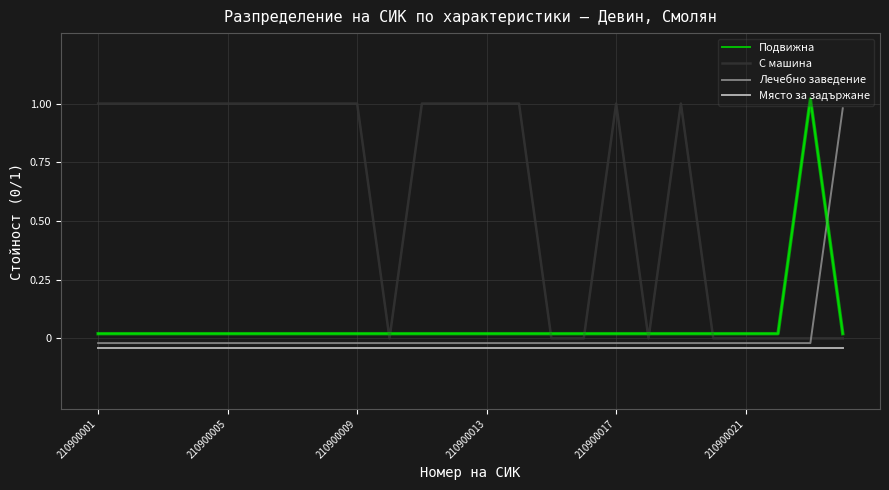

Rank the categories by Място за задържане value from highest to lowest.

210900001, 210900005, 210900009, 210900013, 210900017, 210900021, 6, 7, 8, 9, 10, 11, 12, 13, 14, 15, 16, 17, 18, 19, 20, 21, 22, 23